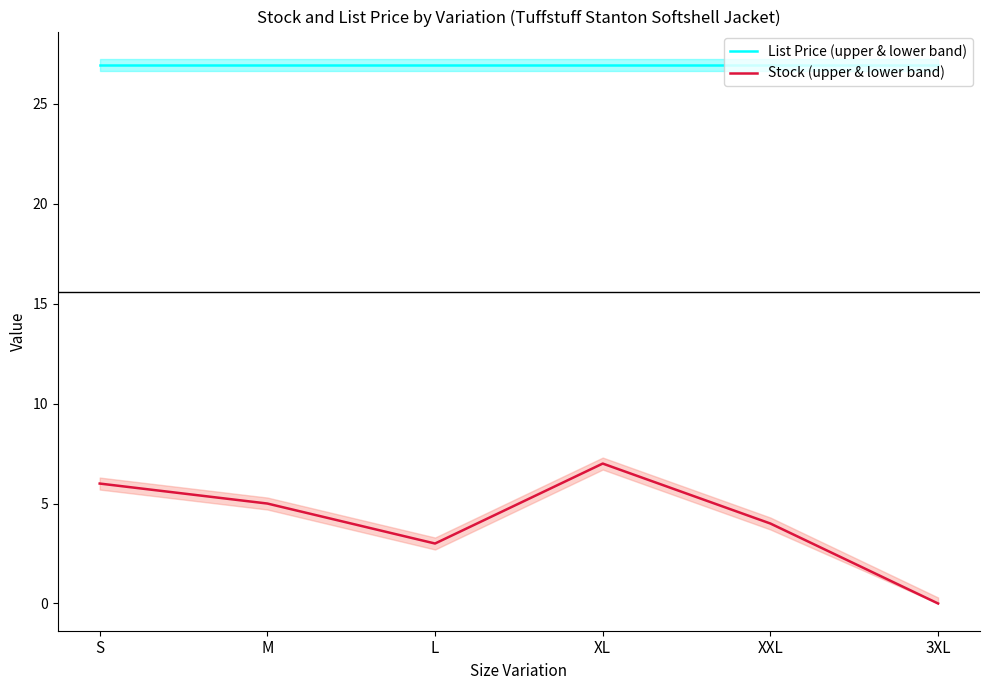

At which label is Stock (upper & lower band) closest to 3?

L